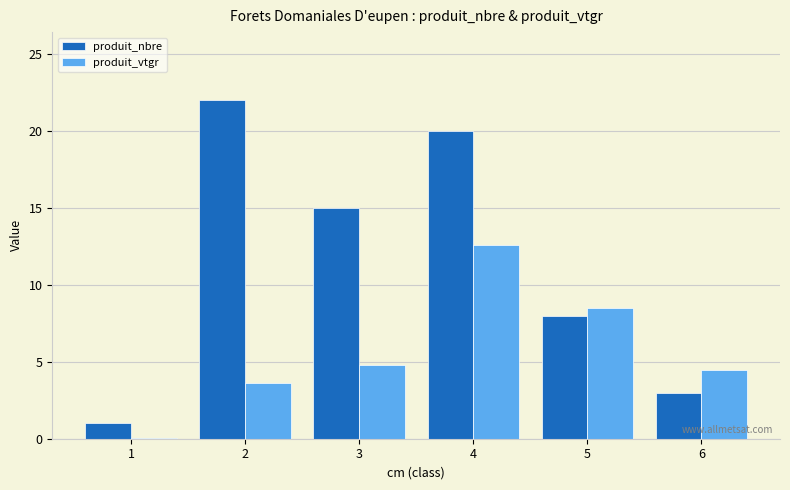

What value does the produit_vtgr series have at 6?

4.5